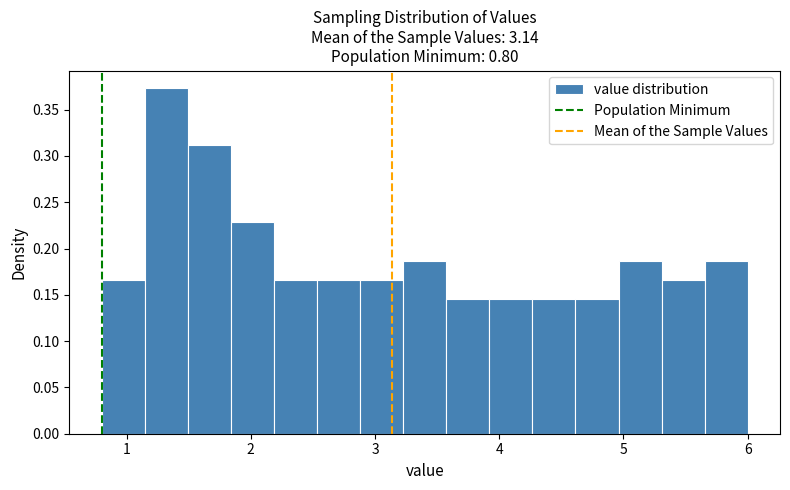

Read against the x-axis, roughly where is the centre of the tallest bar?

1.3